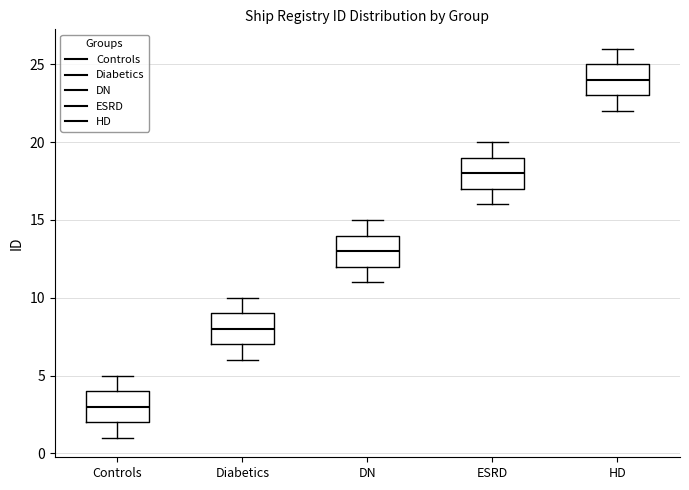

Which box has the highest median line?

HD